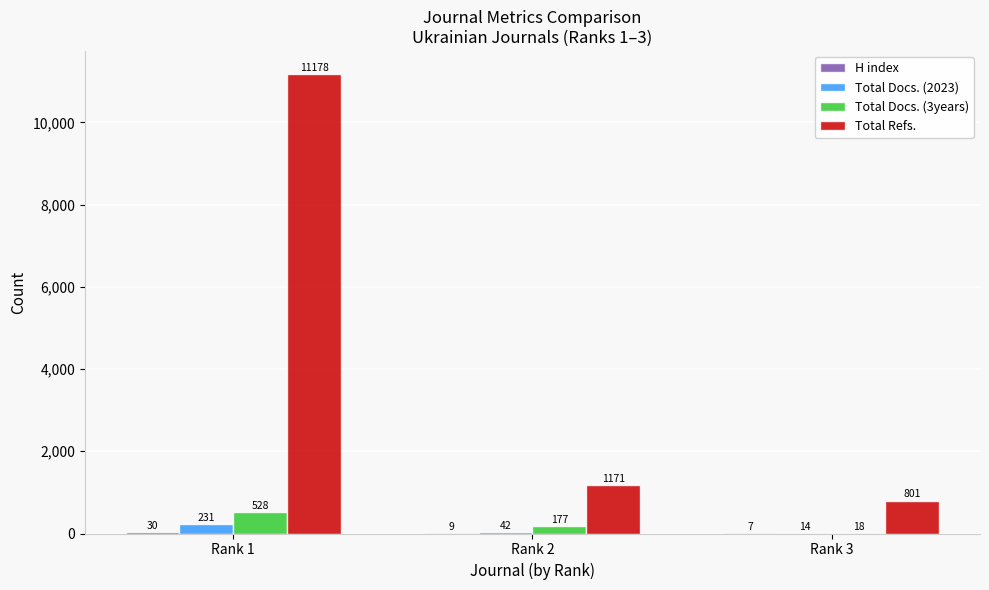

How many distinct data groups are displayed?

4